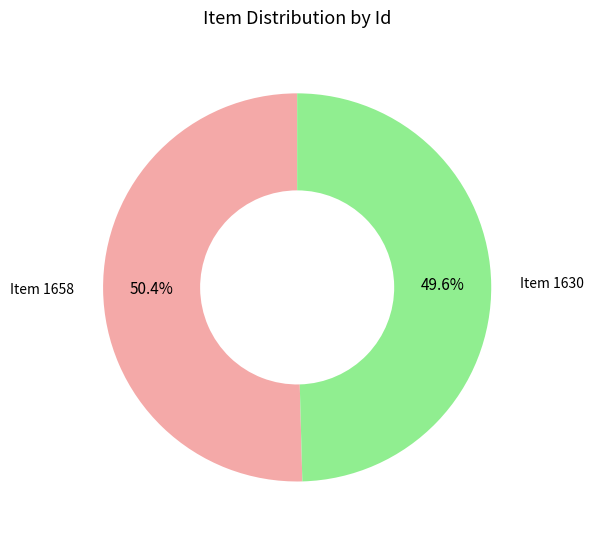

Which category has the biggest portion of the pie?

Item 1658